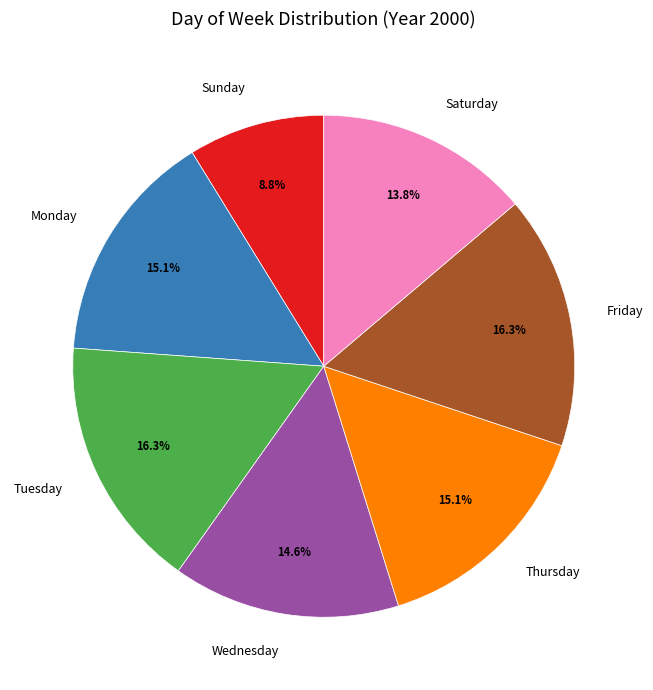

Which category has the smallest portion of the pie?

Sunday